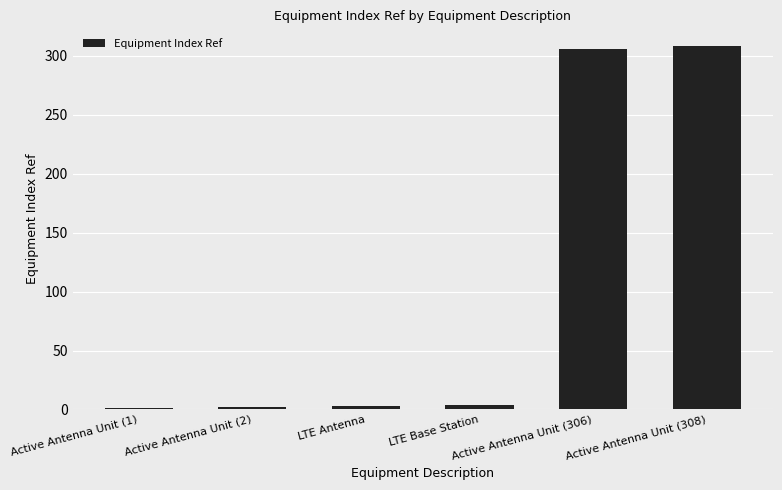

What is the average value?

104